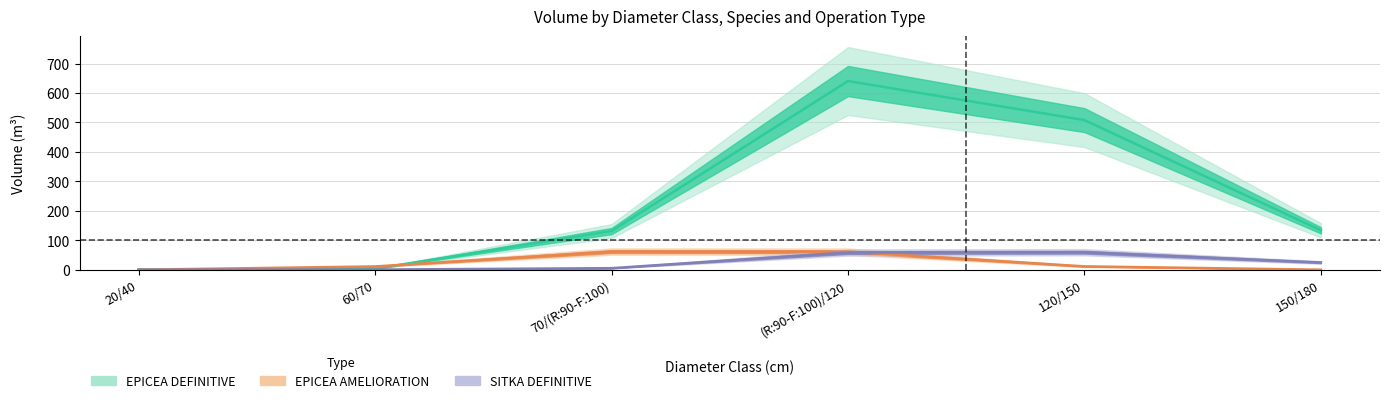

What is the average value of the SITKA_DEFINITIVE series?

25.2